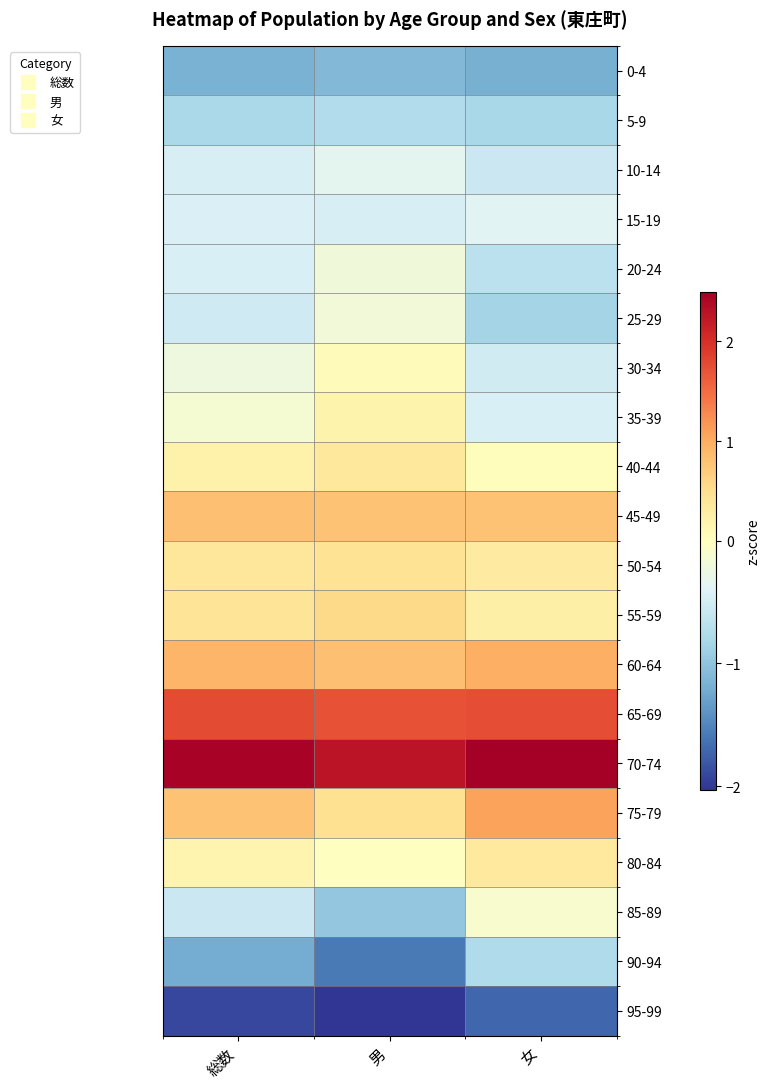

Reading left to right, list all the values displayed in this chart.

0-4: 総数=-1.2	男=-1.1	女=-1.2
5-9: 総数=-0.8	男=-0.8	女=-0.8
10-14: 総数=-0.5	男=-0.3	女=-0.6
15-19: 総数=-0.4	男=-0.5	女=-0.4
20-24: 総数=-0.5	男=-0.2	女=-0.7
25-29: 総数=-0.5	男=-0.2	女=-0.8
30-34: 総数=-0.2	男=0.0	女=-0.5
35-39: 総数=-0.1	男=0.2	女=-0.5
40-44: 総数=0.2	男=0.4	女=0.0
45-49: 総数=0.8	男=0.8	女=0.8
50-54: 総数=0.4	男=0.4	女=0.3
55-59: 総数=0.4	男=0.6	女=0.2
60-64: 総数=0.9	男=0.8	女=1.0
65-69: 総数=1.8	男=1.7	女=1.7
70-74: 総数=2.4	男=2.3	女=2.5
75-79: 総数=0.8	男=0.5	女=1.1
80-84: 総数=0.2	男=-0.0	女=0.3
85-89: 総数=-0.6	男=-1.0	女=-0.1
90-94: 総数=-1.2	男=-1.6	女=-0.8
95-99: 総数=-1.9	男=-2.0	女=-1.7